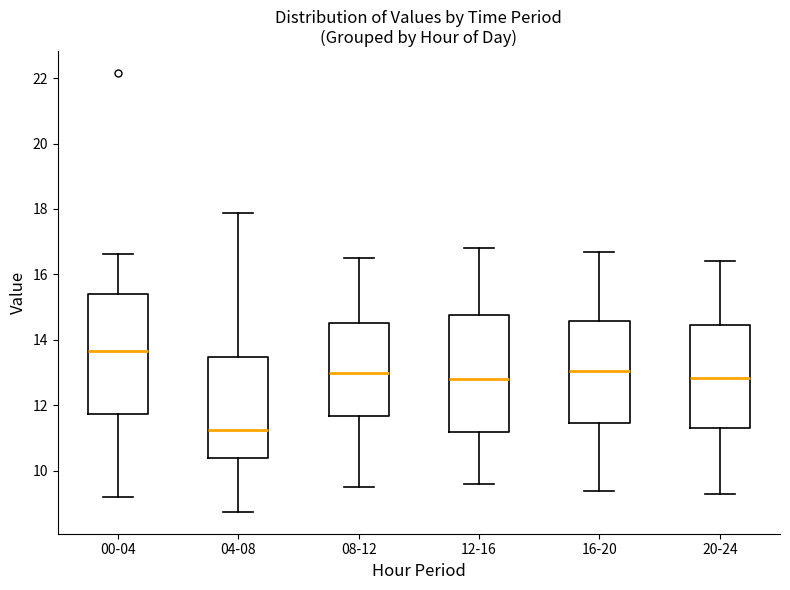

Which box's median line is the lowest?

04-08